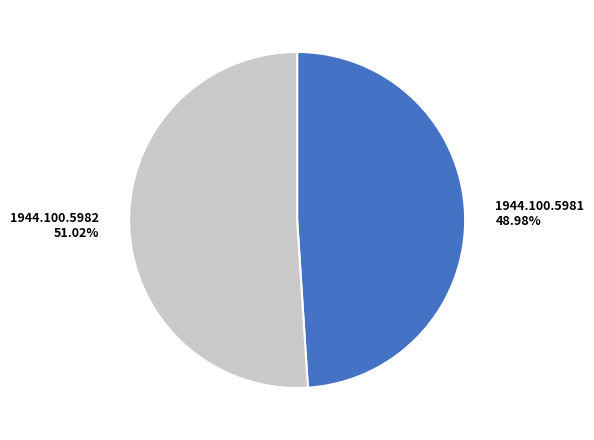

Does any single category account for the majority?

Yes